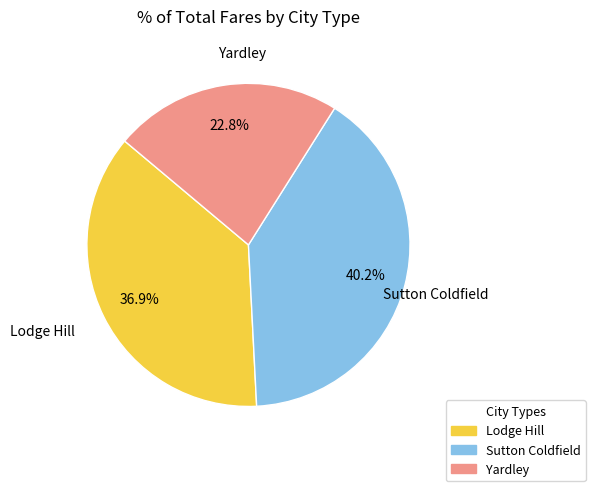

To the nearest percent, what percentage of the pie is Yardley?

23%